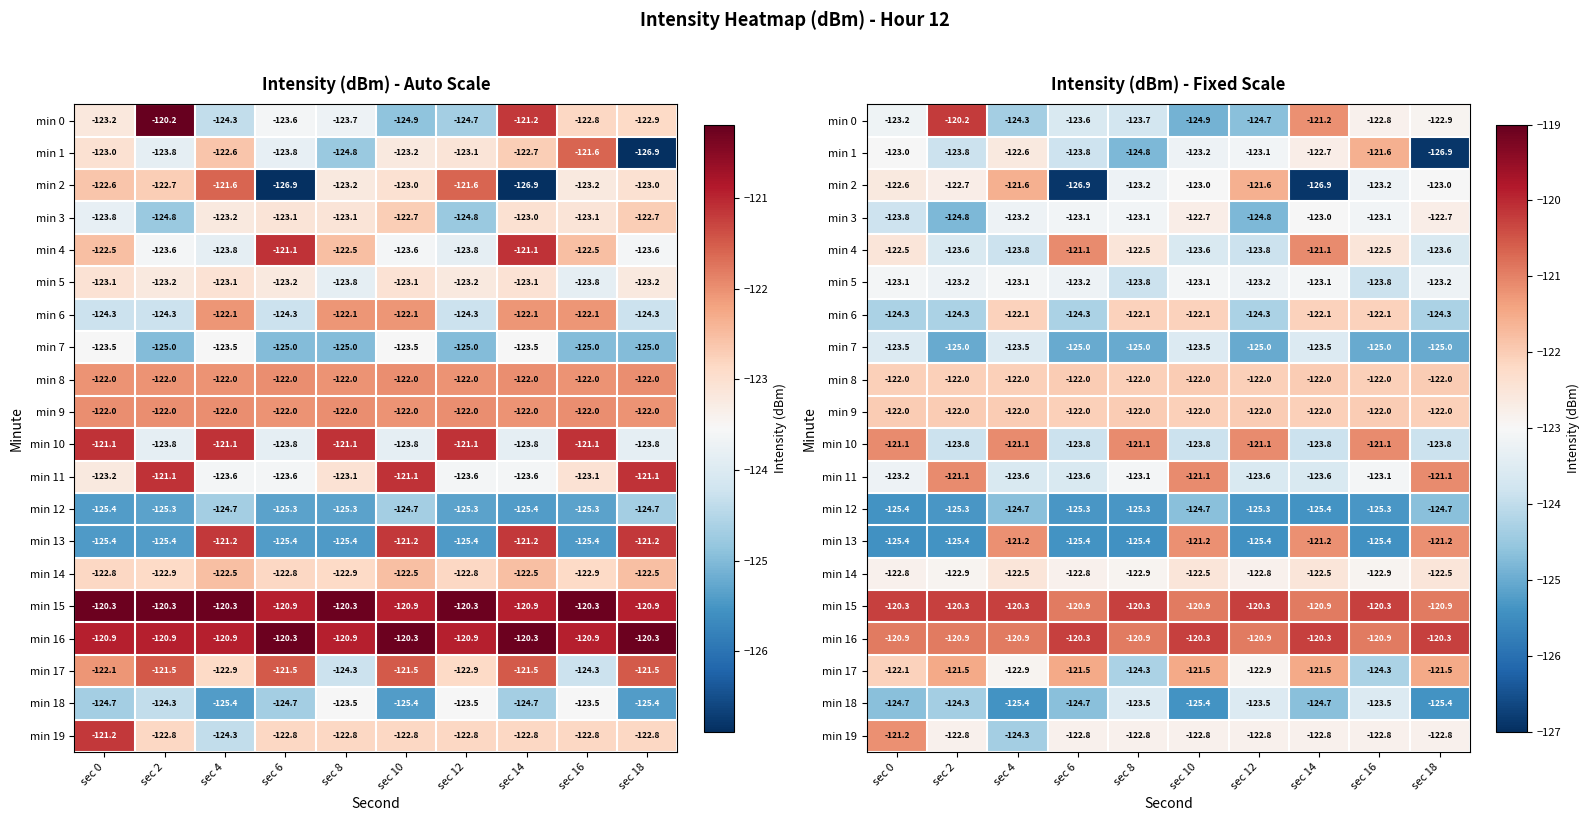

At sec 18, list the series in order from largest to smallest.

min 16, min 15, min 11, min 13, min 17, min 8, min 9, min 14, min 3, min 19, min 0, min 2, min 5, min 4, min 10, min 6, min 12, min 7, min 18, min 1